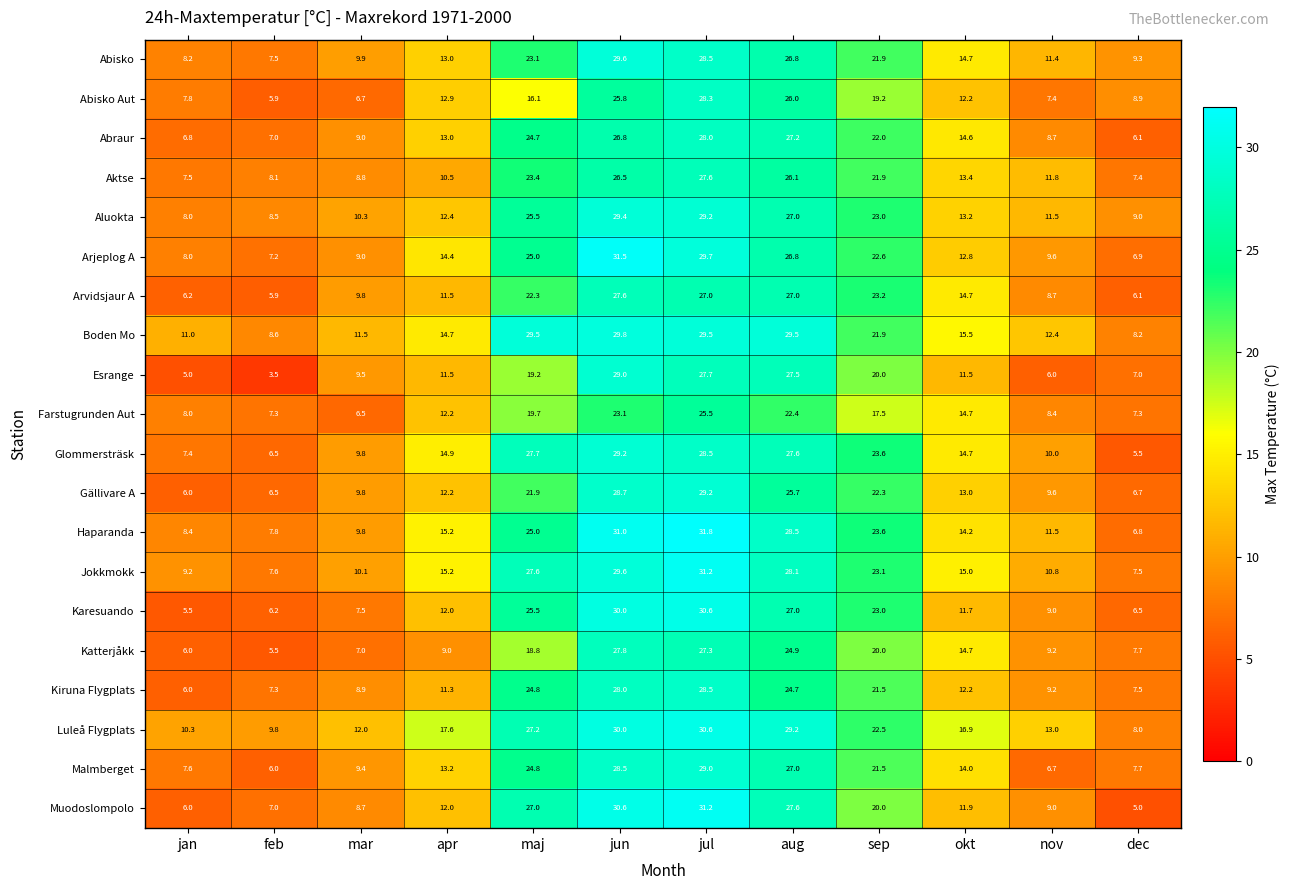

What is the difference between the maximum and minimum values in the Boden Mo series?

21.6